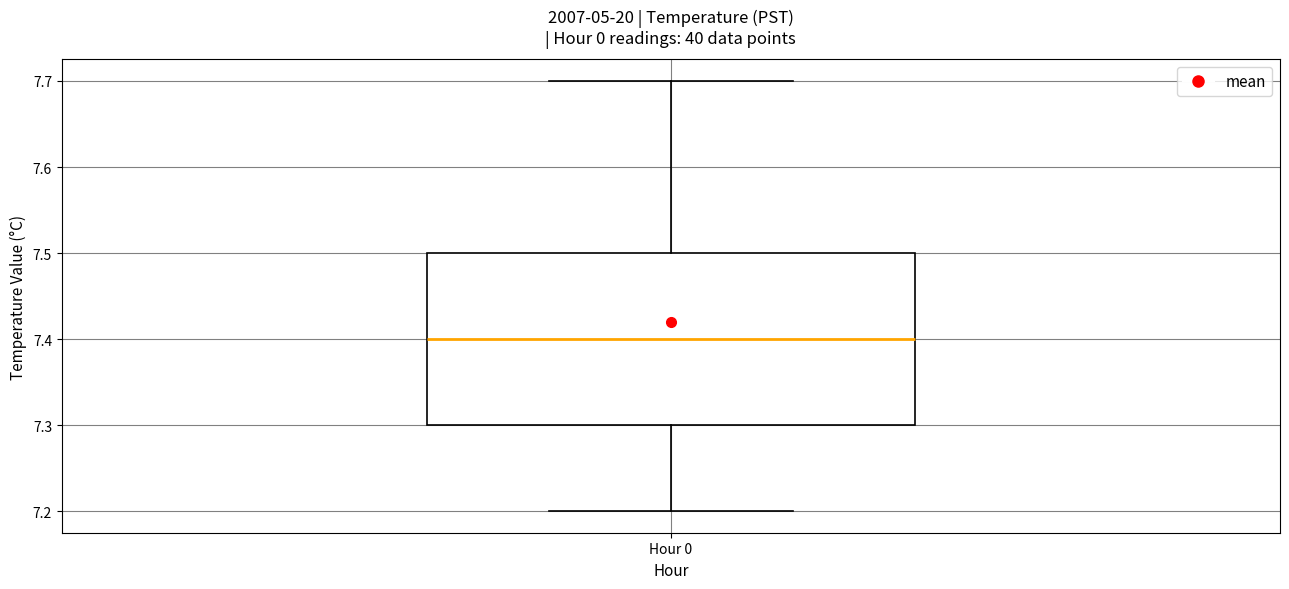

Transcribe this box plot: give where the median line is, the range the box spans, and where the two whiskers end, as read against the y-axis. The values are not printed on the chart, so give them approximately, as read against the axis.

median 7.4, box 7.3 to 7.5, whiskers 7.2 to 7.7